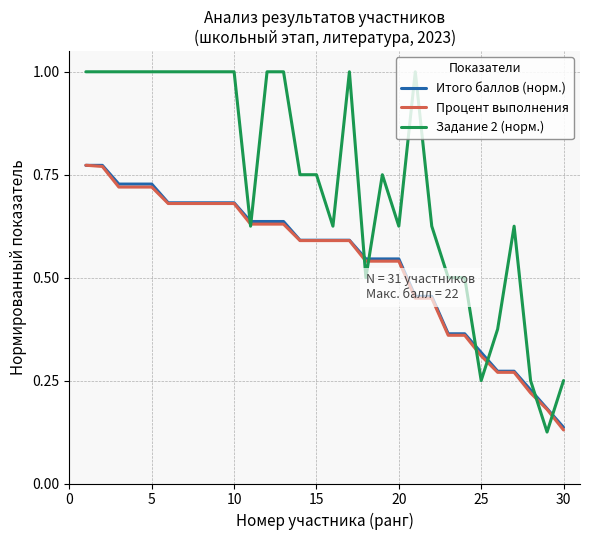

Does the chart have visible grid lines?

Yes